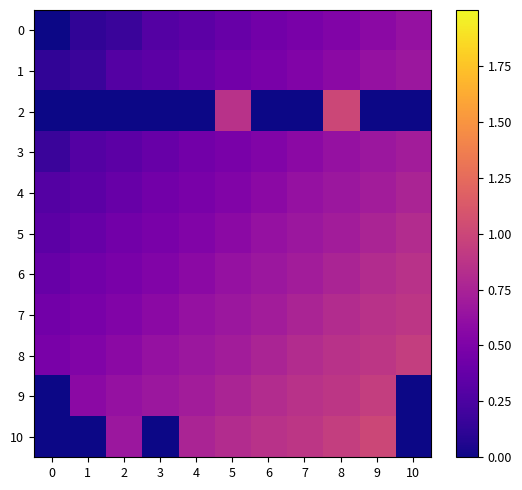

How many series are shown in this chart?

11